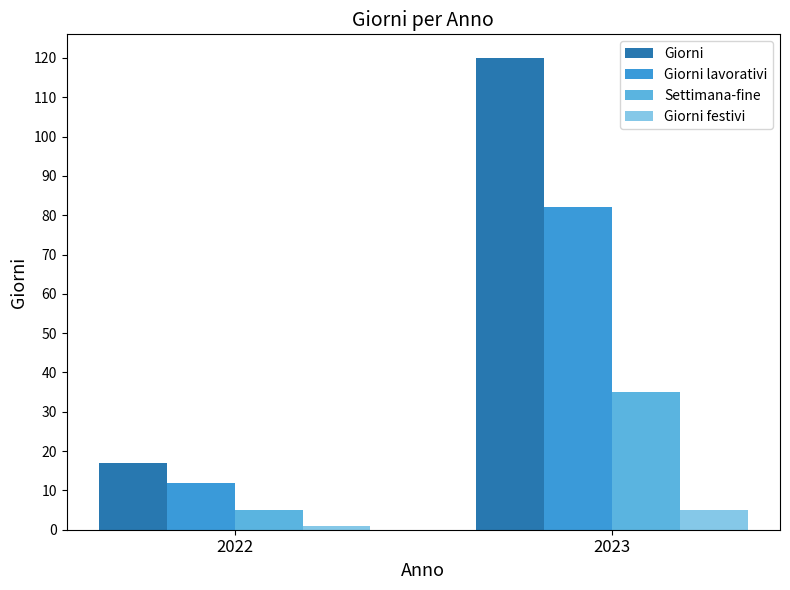

What is the average value of the Giorni lavorativi series?

47